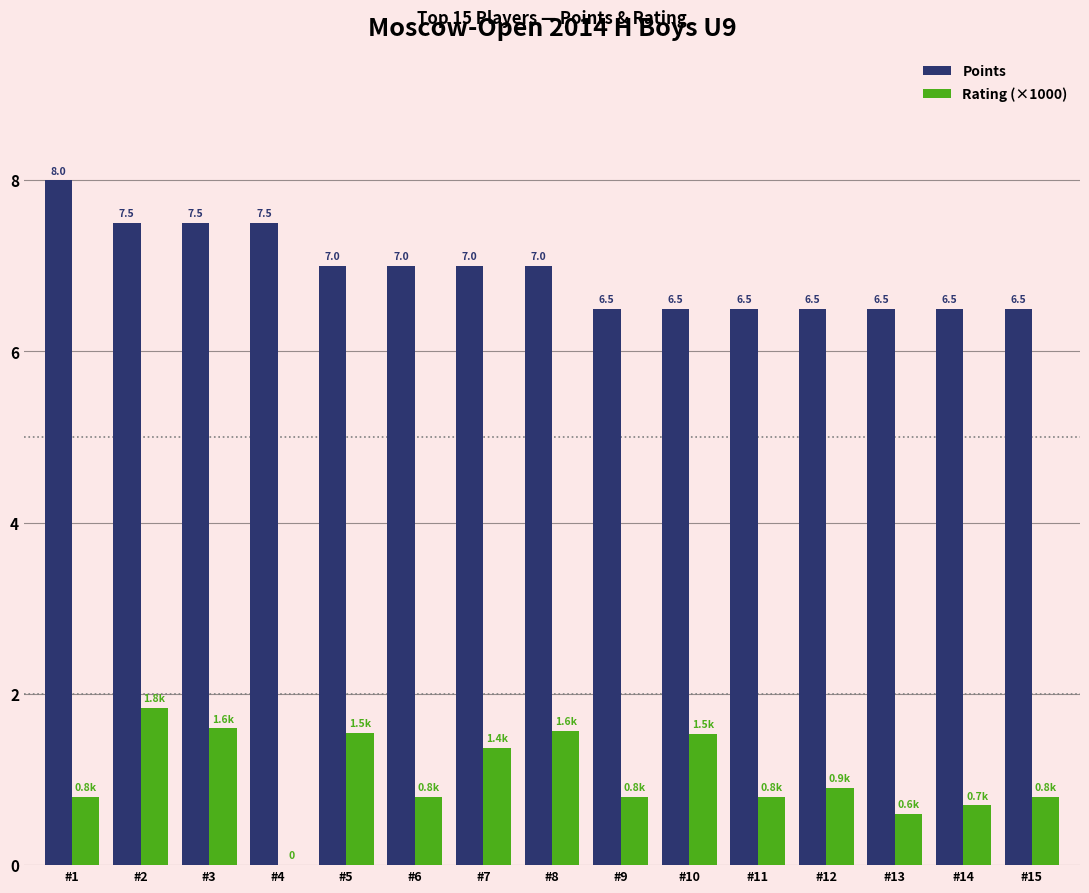

What is the sum of the Points values at #15 and #14?

13.0